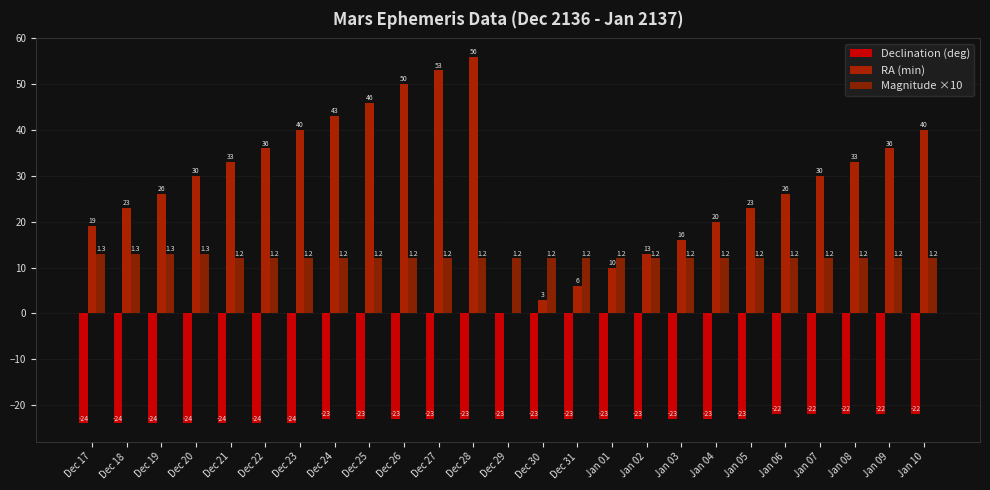

Reading left to right, extract all data points from this chart.

Declination (deg): -24	-24	-24	-24	-24	-24	-24	-23	-23	-23	-23	-23	-23	-23	-23	-23	-23	-23	-23	-23	-22	-22	-22	-22	-22
RA (min): 19	23	26	30	33	36	40	43	46	50	53	56	0	3	6	10	13	16	20	23	26	30	33	36	40
Magnitude ×10: 13	13	13	13	12	12	12	12	12	12	12	12	12	12	12	12	12	12	12	12	12	12	12	12	12